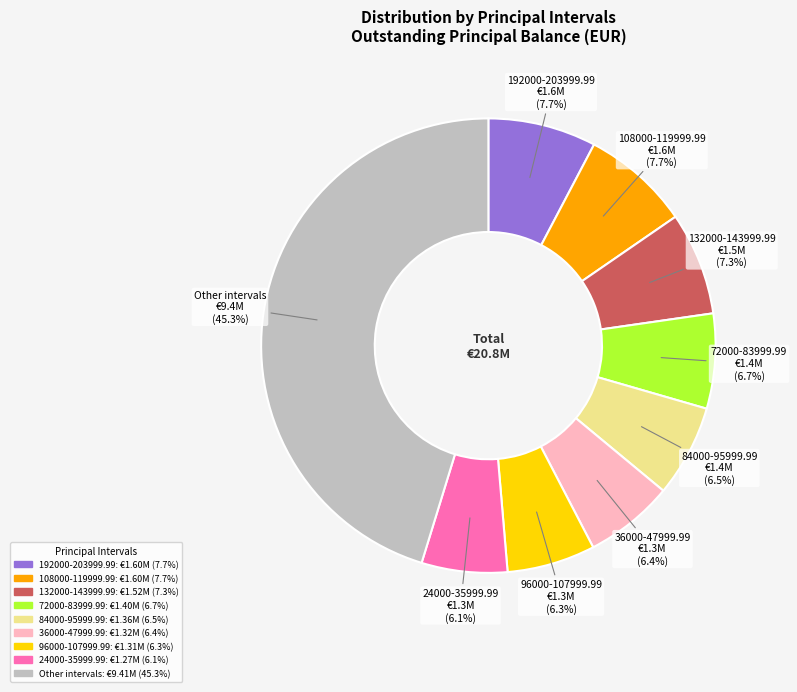

How many segments does this pie chart have?

9